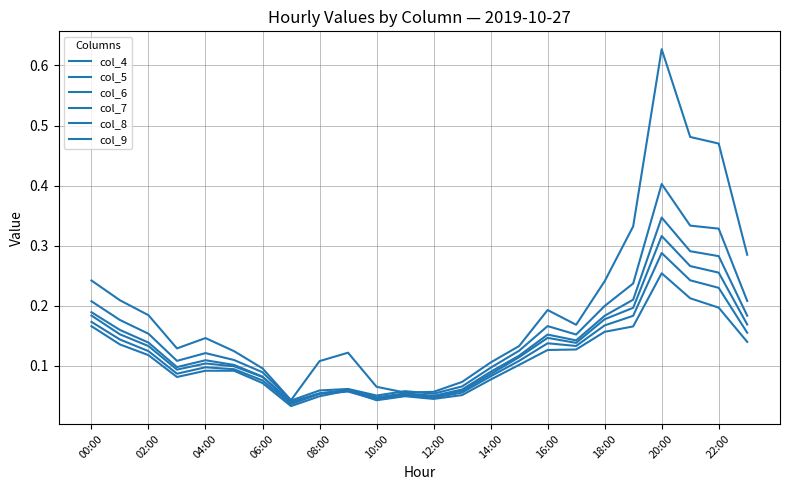

Does the chart have visible grid lines?

Yes